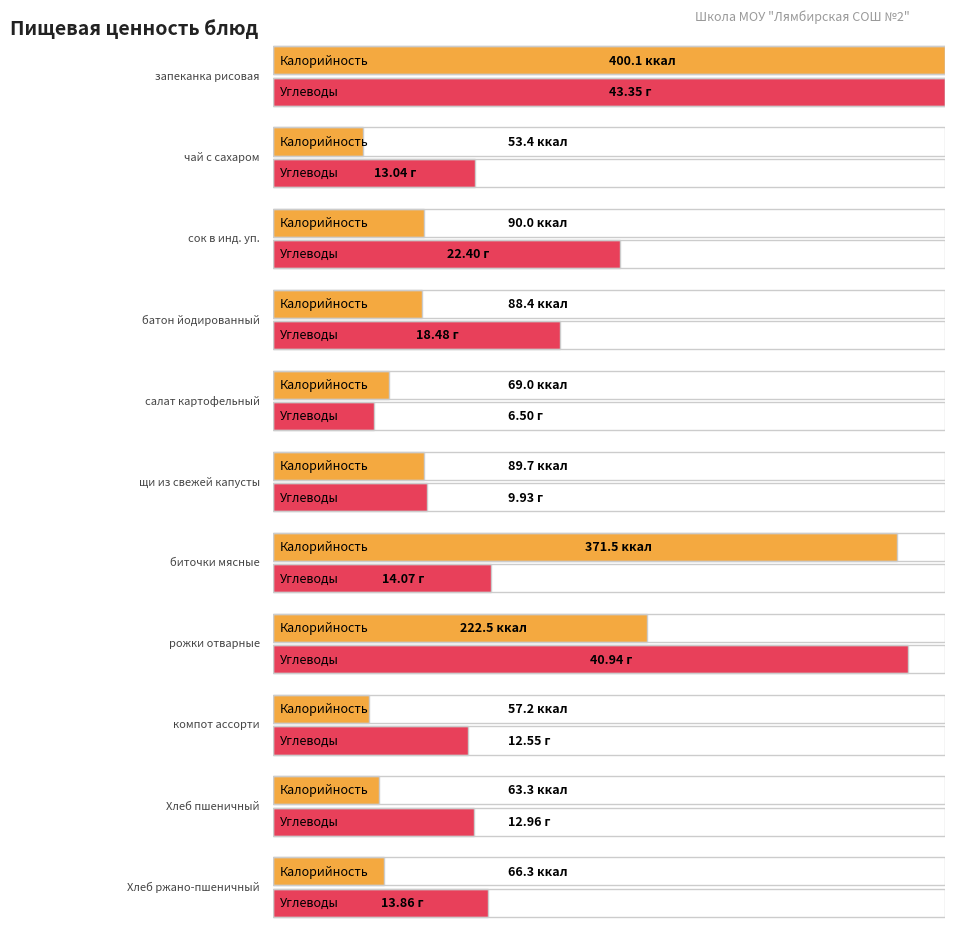

The Углеводы series shows 43.4 at запеканка рисовая. True or false?

True